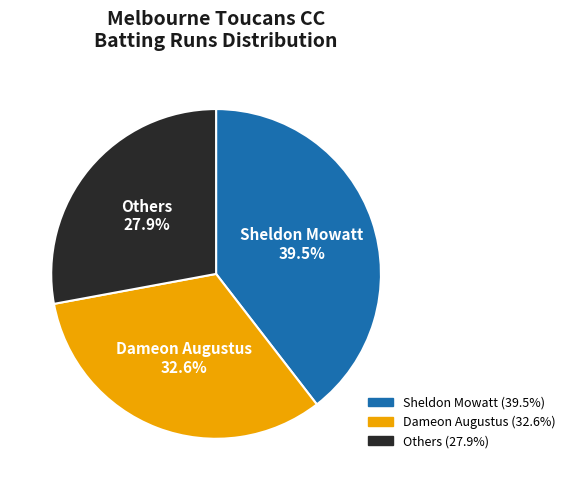

Is there any slice that represents more than half of the pie?

No